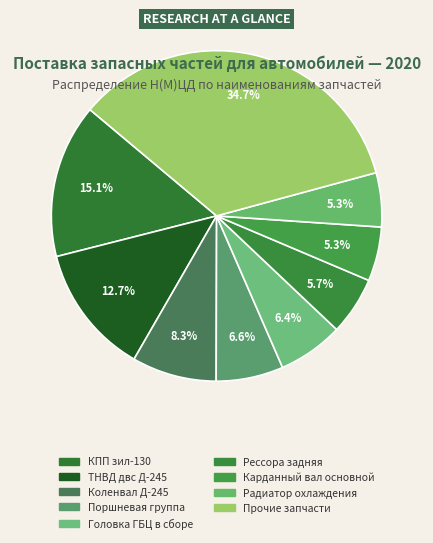

Count the number of slices in the pie.

9